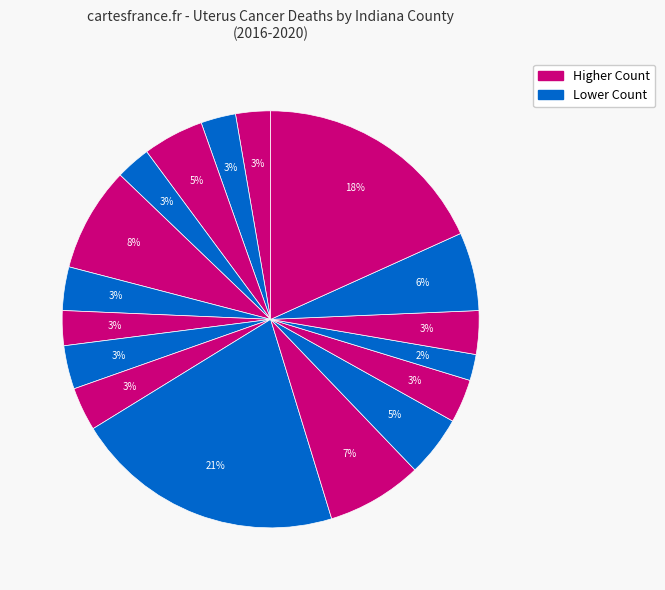

To the nearest percent, what is the average slice percentage?

6%